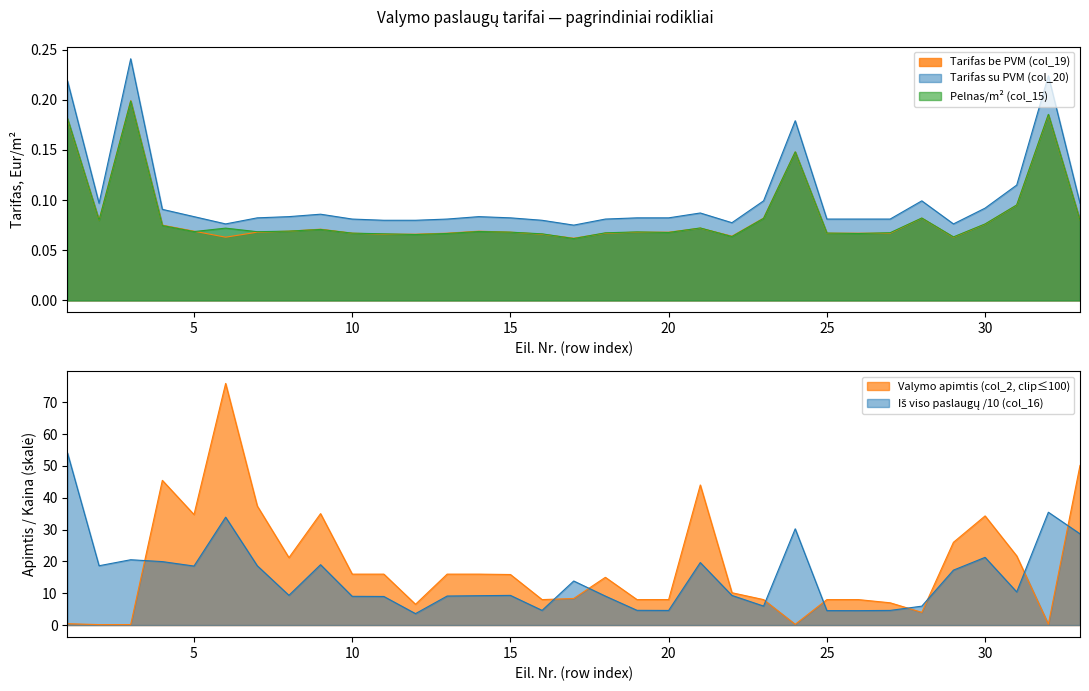

Where is the first local minimum for Pelnas col_15?

2